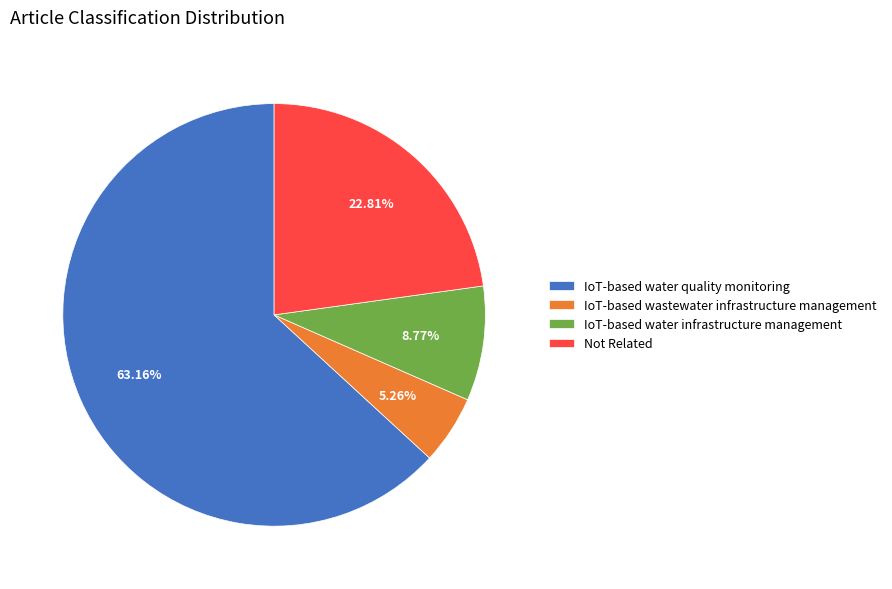

Rank the categories by value from lowest to highest.

IoT-based wastewater infrastructure management, IoT-based water infrastructure management, Not Related, IoT-based water quality monitoring